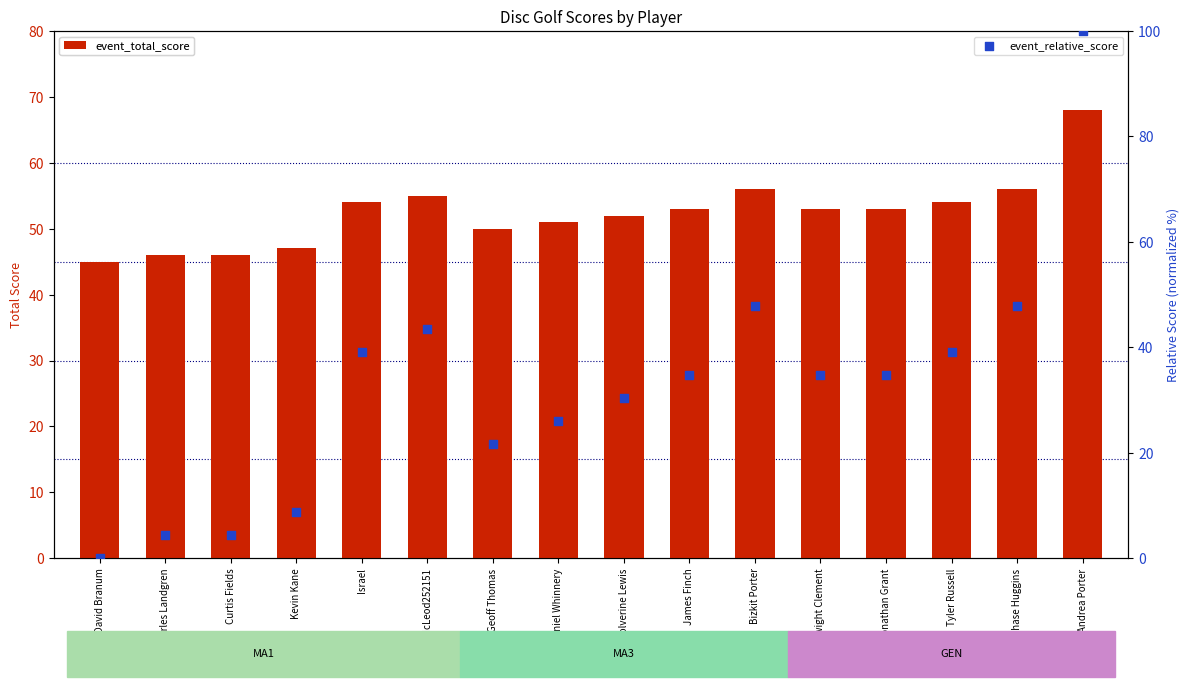

Is the value of event_relative_score at Kevin Kane greater than the value of event_total_score at Daniel Whinnery?

No